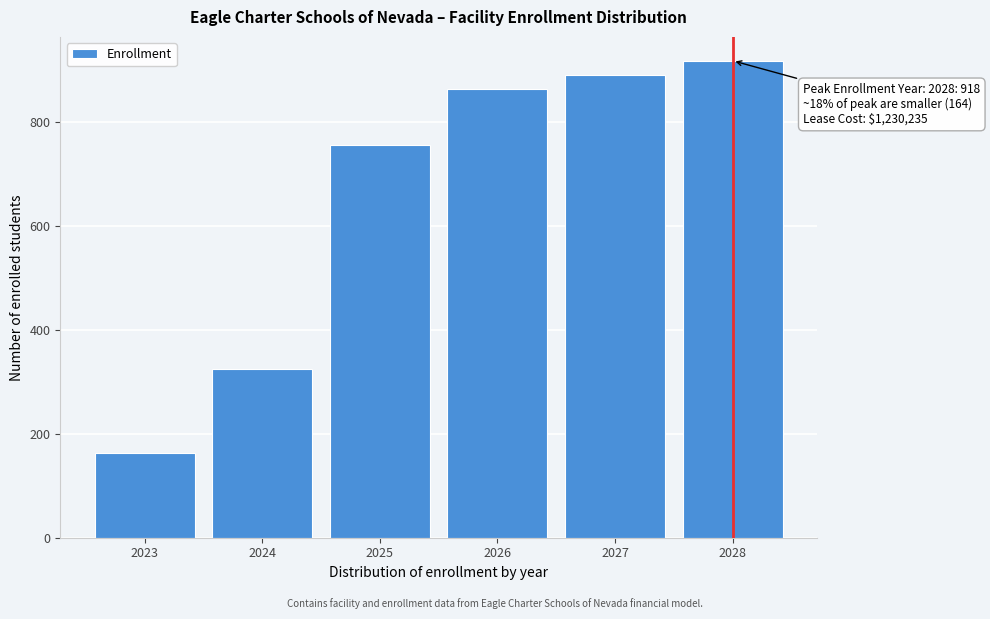

Reading right to left, extract all data points from this chart.

2028=918	2027=891	2026=864	2025=756	2024=325	2023=164